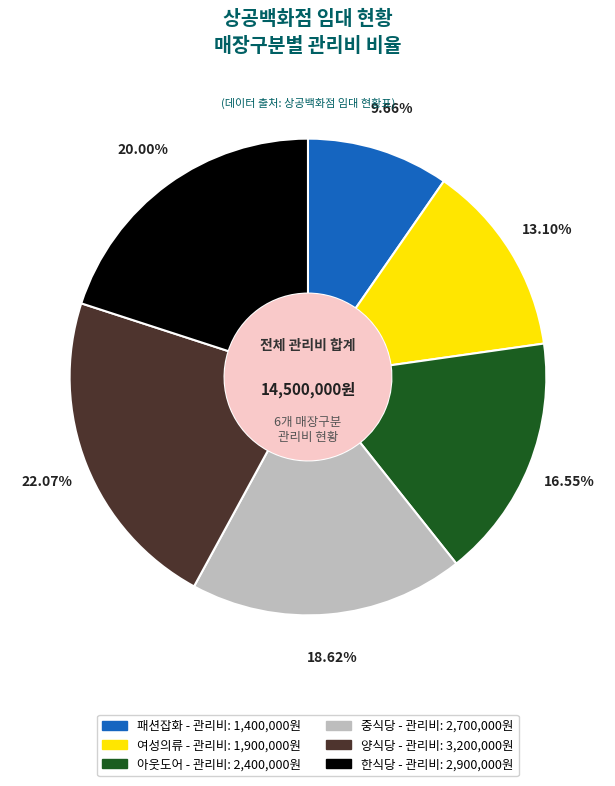

To the nearest percent, what portion does 아웃도어 represent?

17%